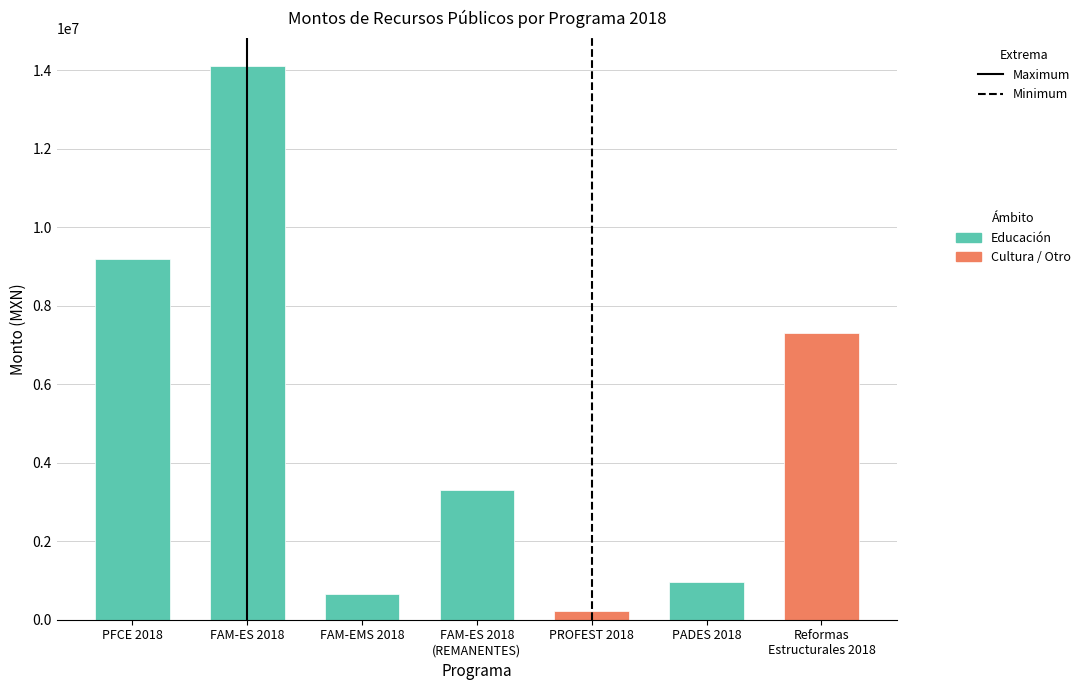

Read the value at FAM-EMS 2018.

663174.0